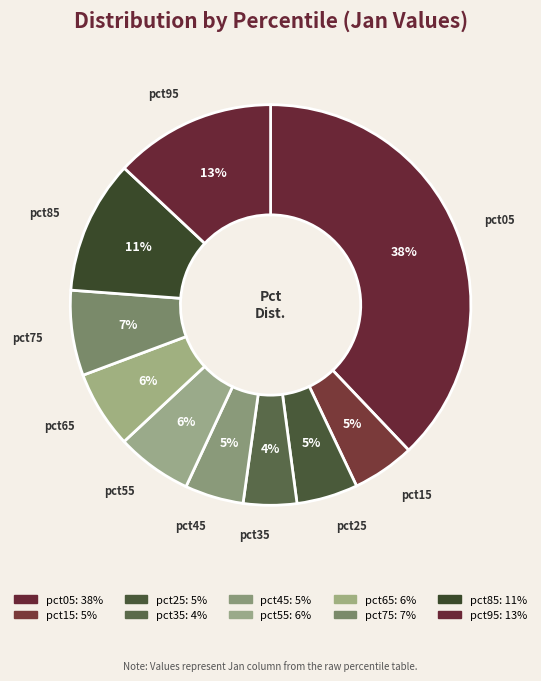

To the nearest percent, what portion does pct35 represent?

4%